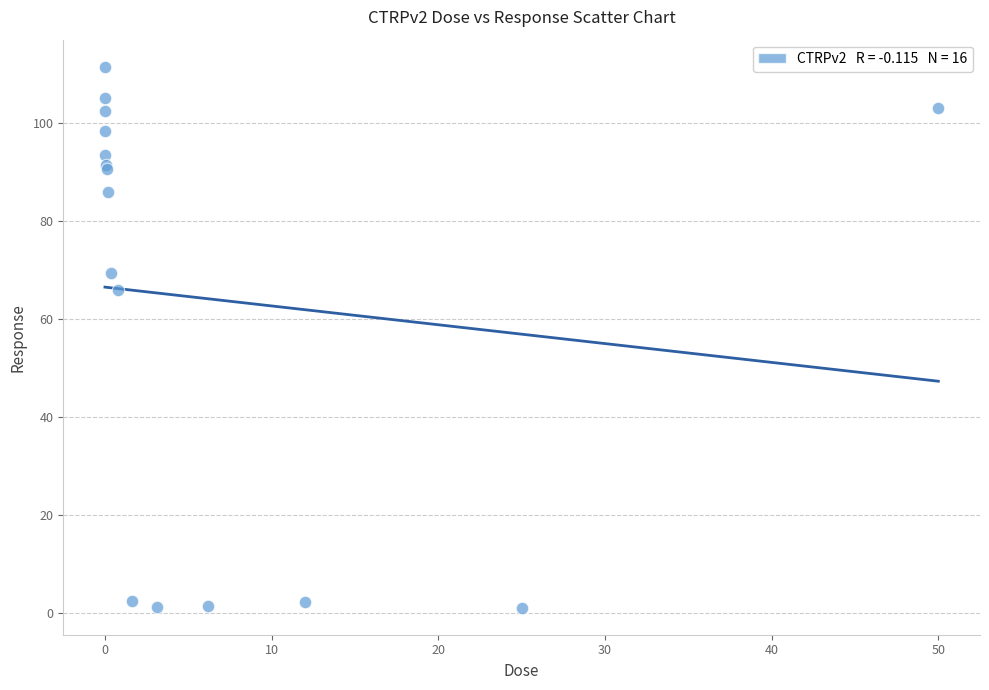

What Y value in the scatter plot is closest to 56?

65.8